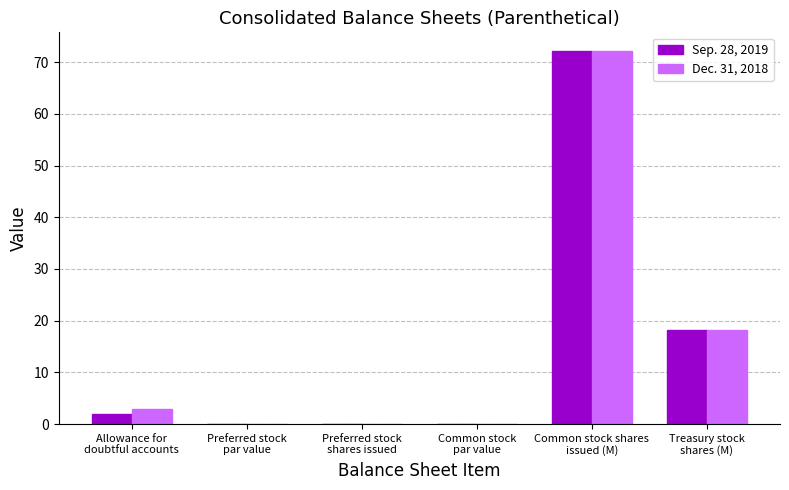

What is the sum of all Dec. 31, 2018 values?

93.5